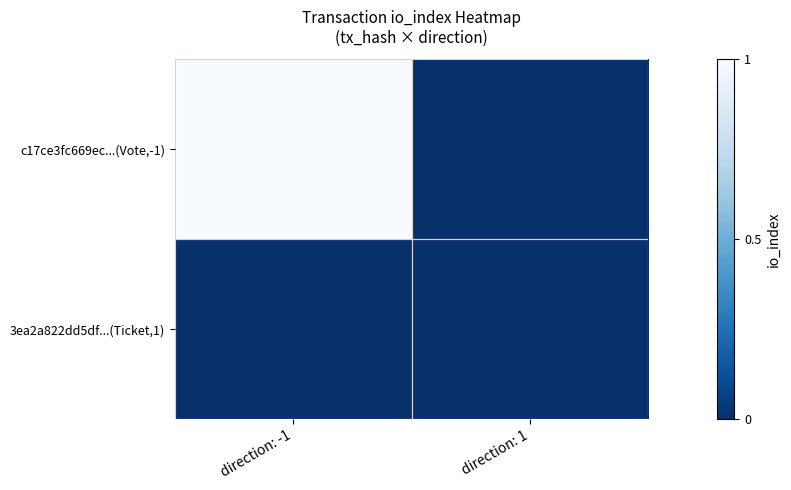

Rank the series by their maximum value, from highest to lowest.

c17ce3fc669ec...(Vote,-1), 3ea2a822dd5df...(Ticket,1)